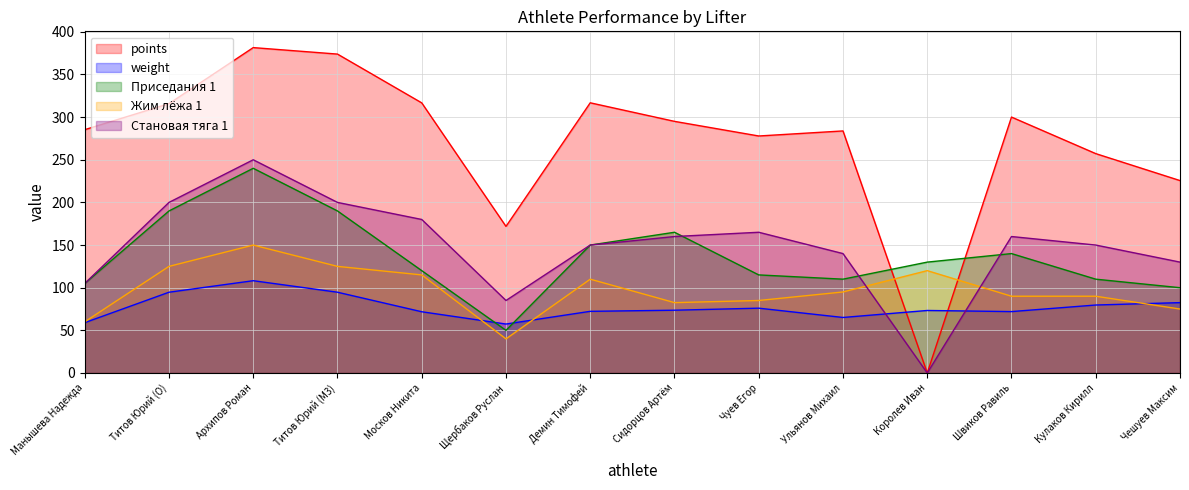

What is the average value of the Становая тяга 1 series?

148.2